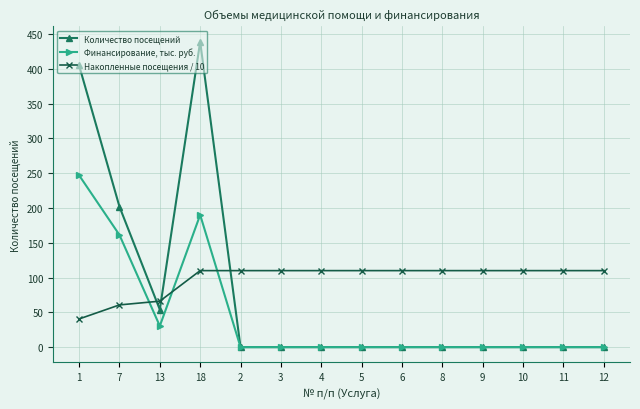

At which category does the chart reach its peak across all series?

18